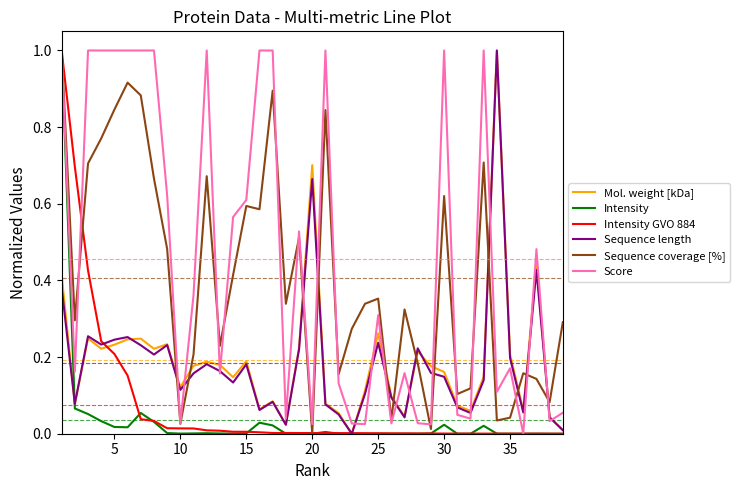

True or false: Mol. weight [kDa] and Sequence coverage [%] intersect in this chart.

True